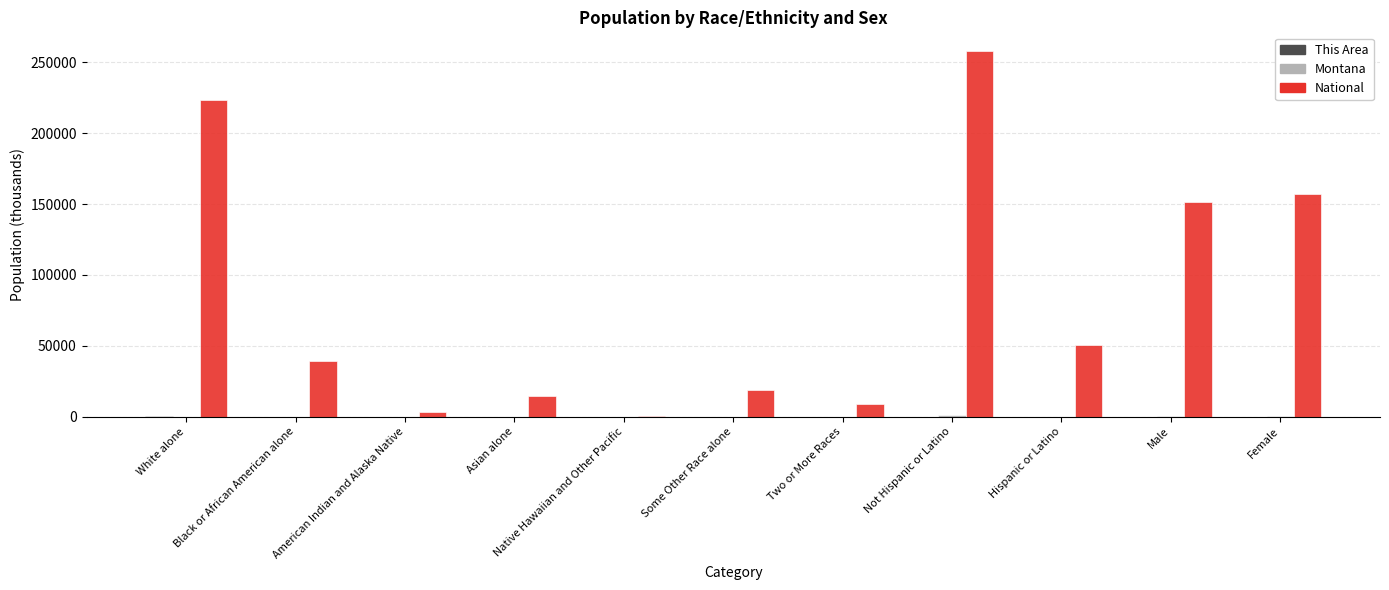

The value of National at Hispanic or Latino is 50477.6. True or false?

True